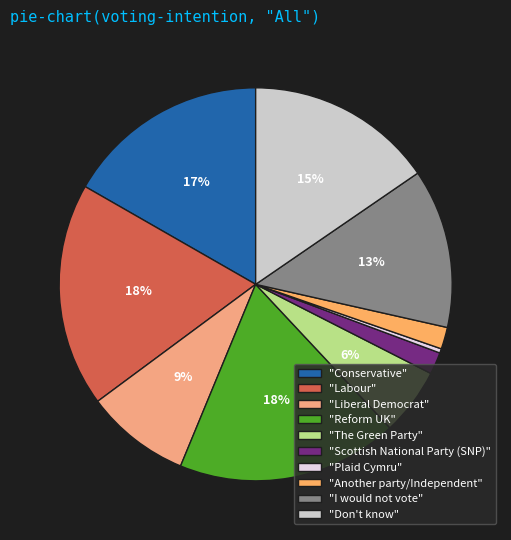

Count the number of slices in the pie.

10